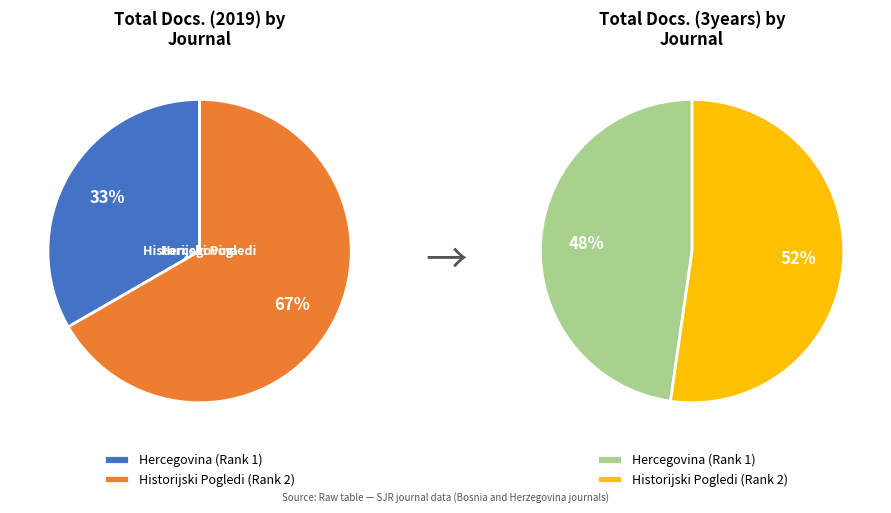

Which category has the biggest portion of the pie?

Historijski Pogledi (Rank 2)